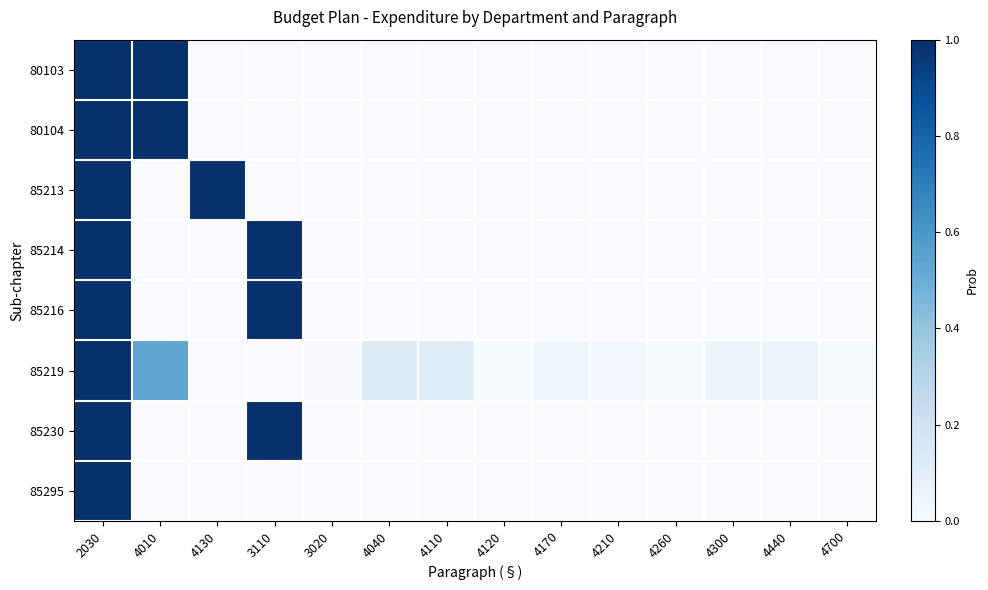

Which series changed the most between 2030 and 4440?

80103